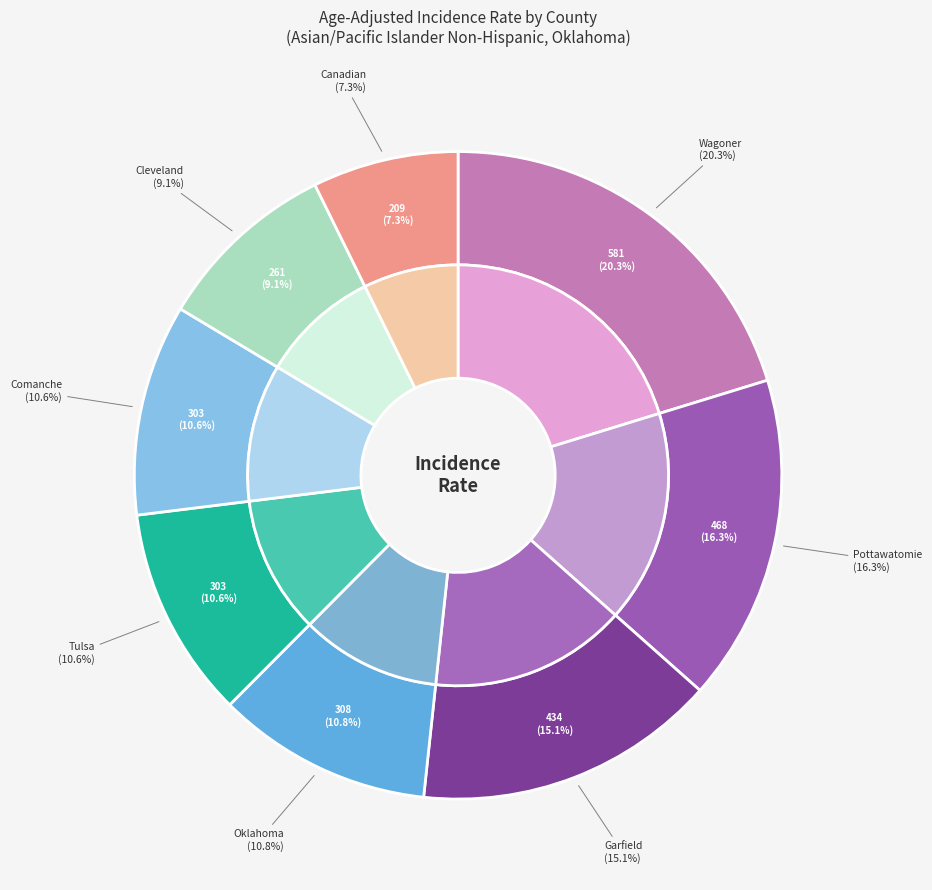

Count the number of slices in the pie.

8